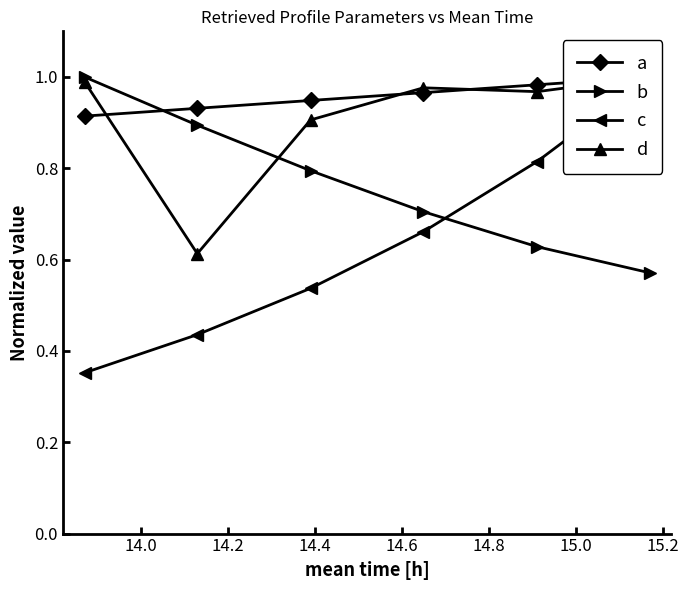

How many lines are shown in the chart?

4